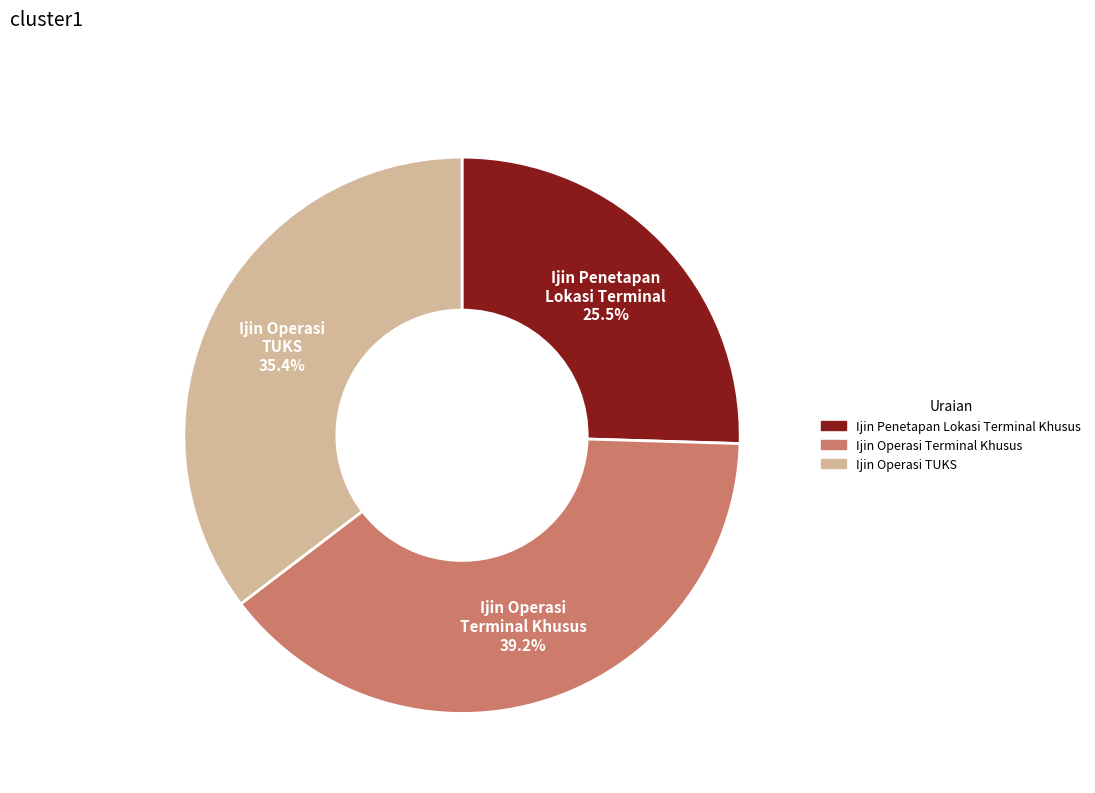

Count the number of slices in the pie.

3